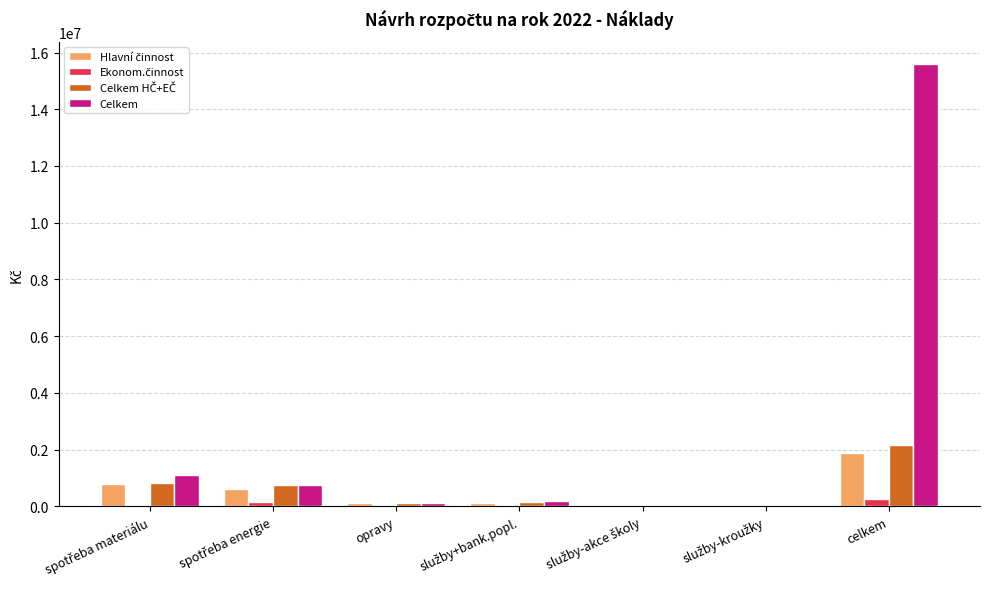

What is the greatest value displayed?

15600000